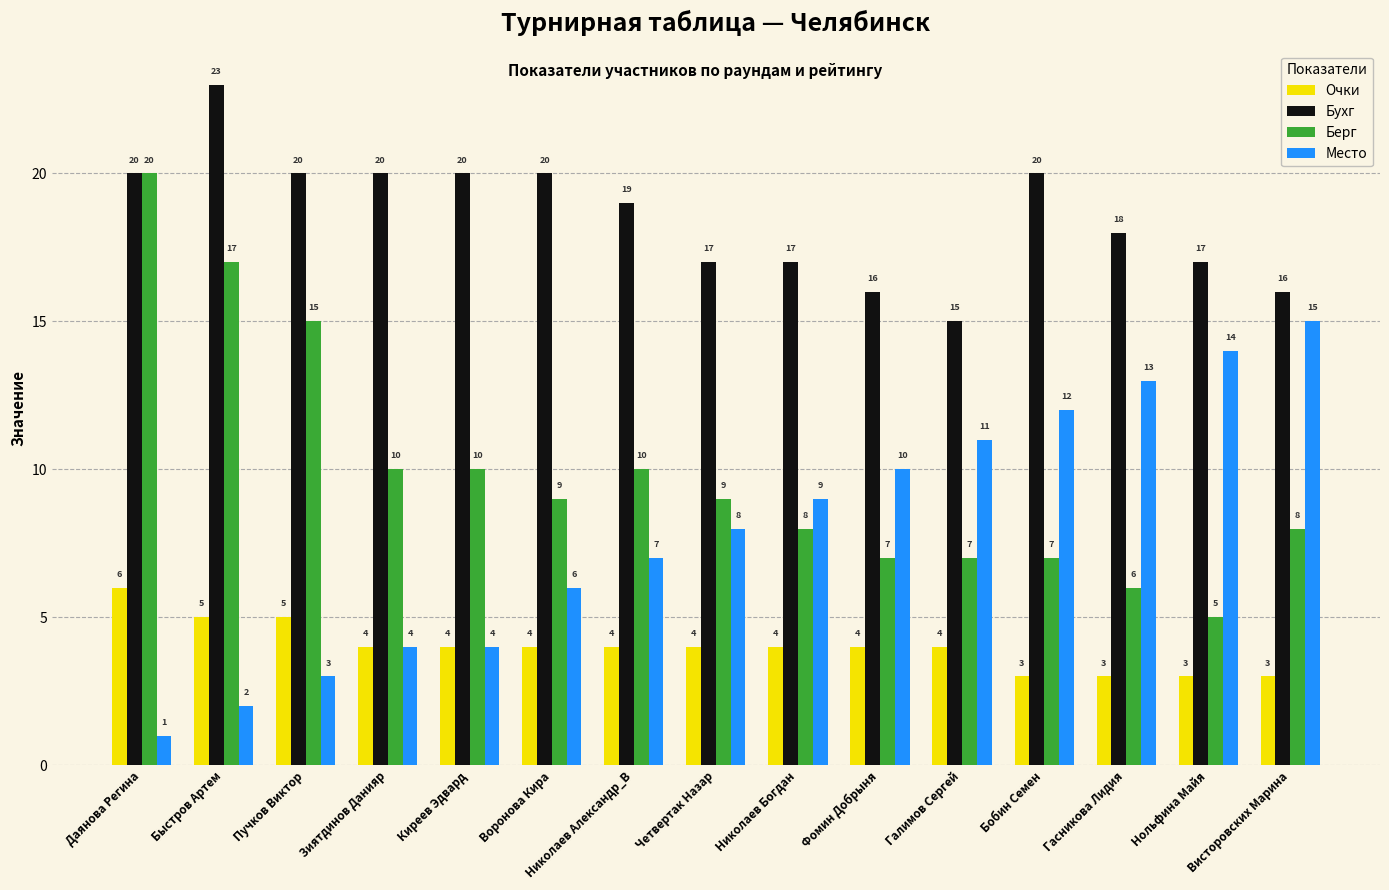

Reading left to right, what are all the values shown in this chart?

Очки: Даянова Регина=6	Быстров Артем=5	Пучков Виктор=5	Зиятдинов Данияр=4	Киреев Эдвард=4	Воронова Кира=4	Николаев Александр_В=4	Четвертак Назар=4	Николаев Богдан=4	Фомин Добрыня=4	Галимов Сергей=4	Бобин Семен=3	Гасникова Лидия=3	Нольфина Майя=3	Висторовских Марина=3
Бухг: Даянова Регина=20	Быстров Артем=23	Пучков Виктор=20	Зиятдинов Данияр=20	Киреев Эдвард=20	Воронова Кира=20	Николаев Александр_В=19	Четвертак Назар=17	Николаев Богдан=17	Фомин Добрыня=16	Галимов Сергей=15	Бобин Семен=20	Гасникова Лидия=18	Нольфина Майя=17	Висторовских Марина=16
Берг: Даянова Регина=20	Быстров Артем=17	Пучков Виктор=15	Зиятдинов Данияр=10	Киреев Эдвард=10	Воронова Кира=9	Николаев Александр_В=10	Четвертак Назар=9	Николаев Богдан=8	Фомин Добрыня=7	Галимов Сергей=7	Бобин Семен=7	Гасникова Лидия=6	Нольфина Майя=5	Висторовских Марина=8
Место: Даянова Регина=1	Быстров Артем=2	Пучков Виктор=3	Зиятдинов Данияр=4	Киреев Эдвард=4	Воронова Кира=6	Николаев Александр_В=7	Четвертак Назар=8	Николаев Богдан=9	Фомин Добрыня=10	Галимов Сергей=11	Бобин Семен=12	Гасникова Лидия=13	Нольфина Майя=14	Висторовских Марина=15